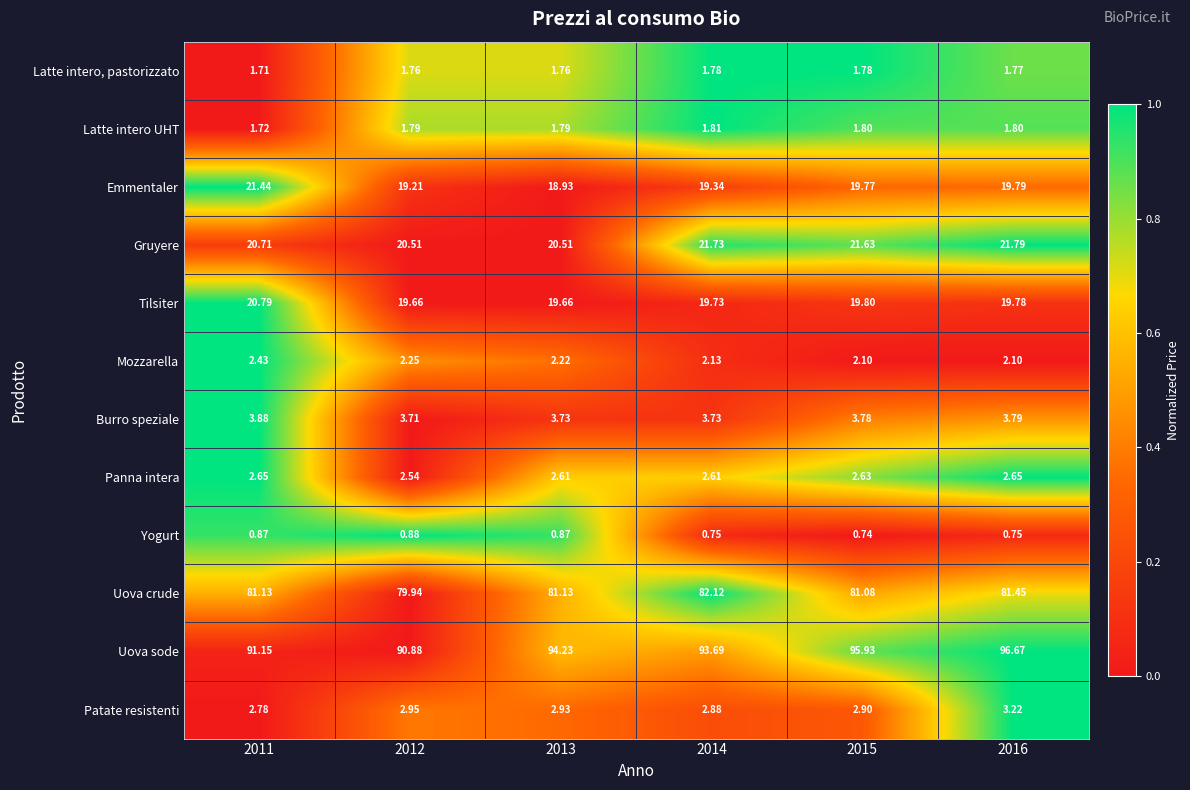

Is the value of Yogurt at 2012 greater than the value of Emmentaler at 2013?

No